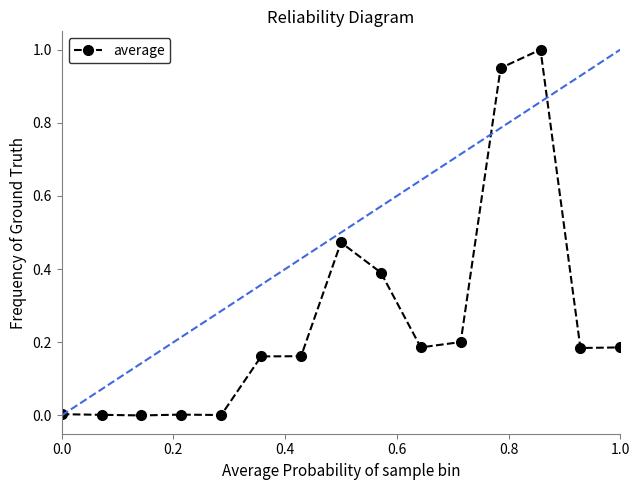

True or false: there are more than 1 points higher than both neighbors.

True